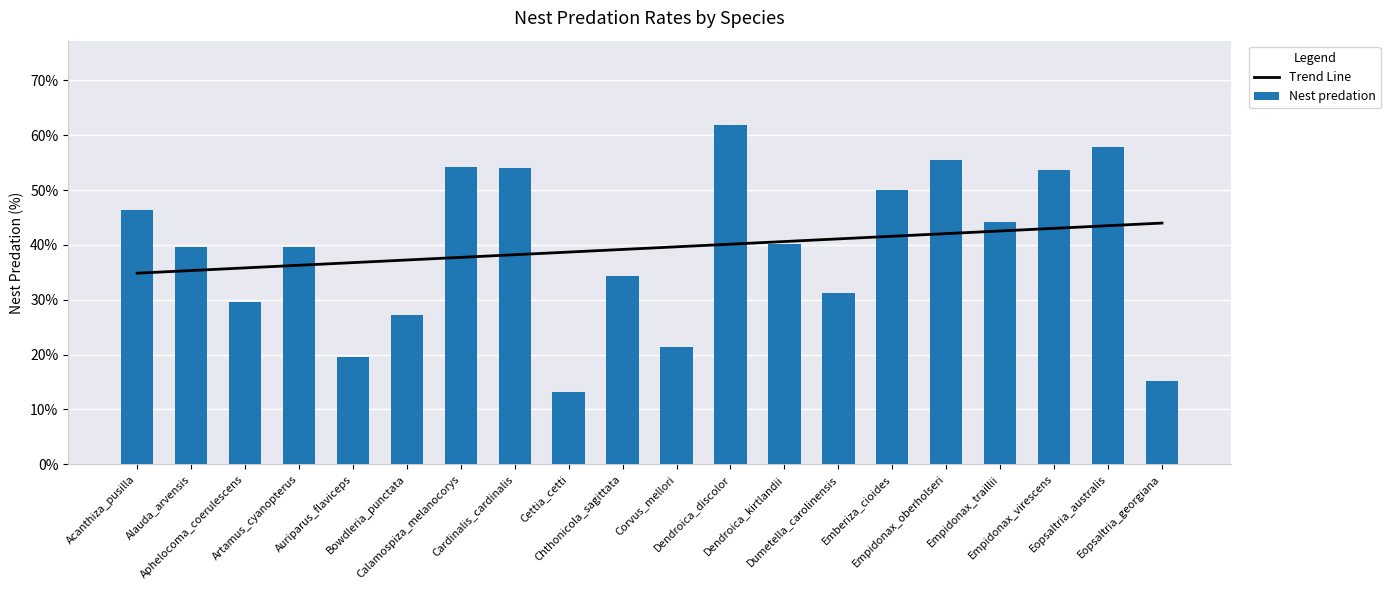

What is the highest value of the Trend Line series?

44.0